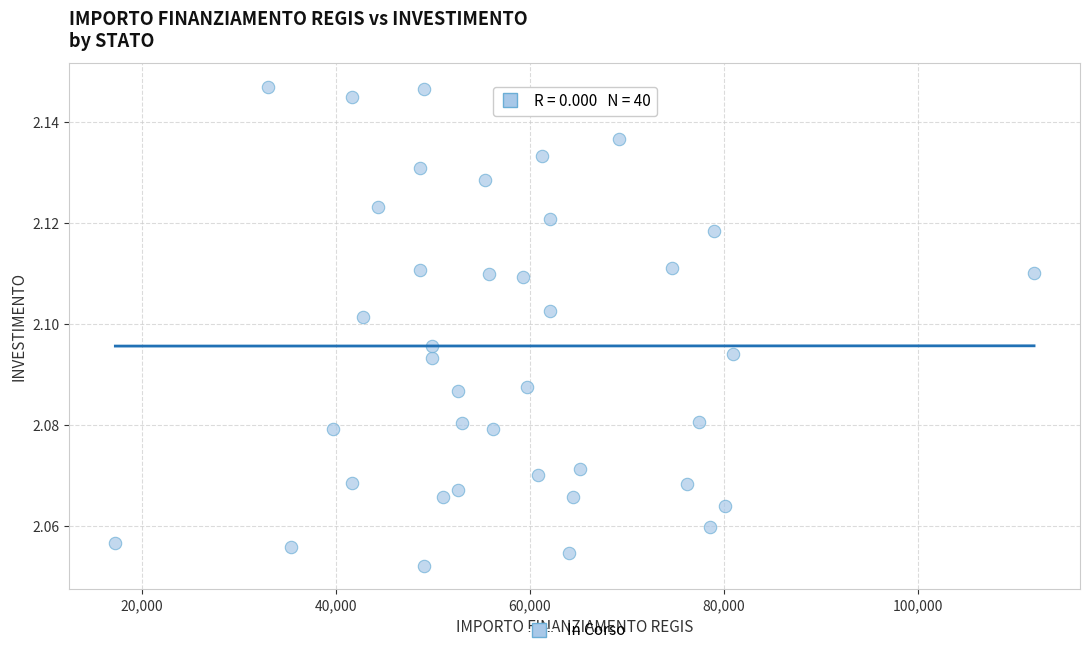

What is the range of X values (max minus min)?

94665.7